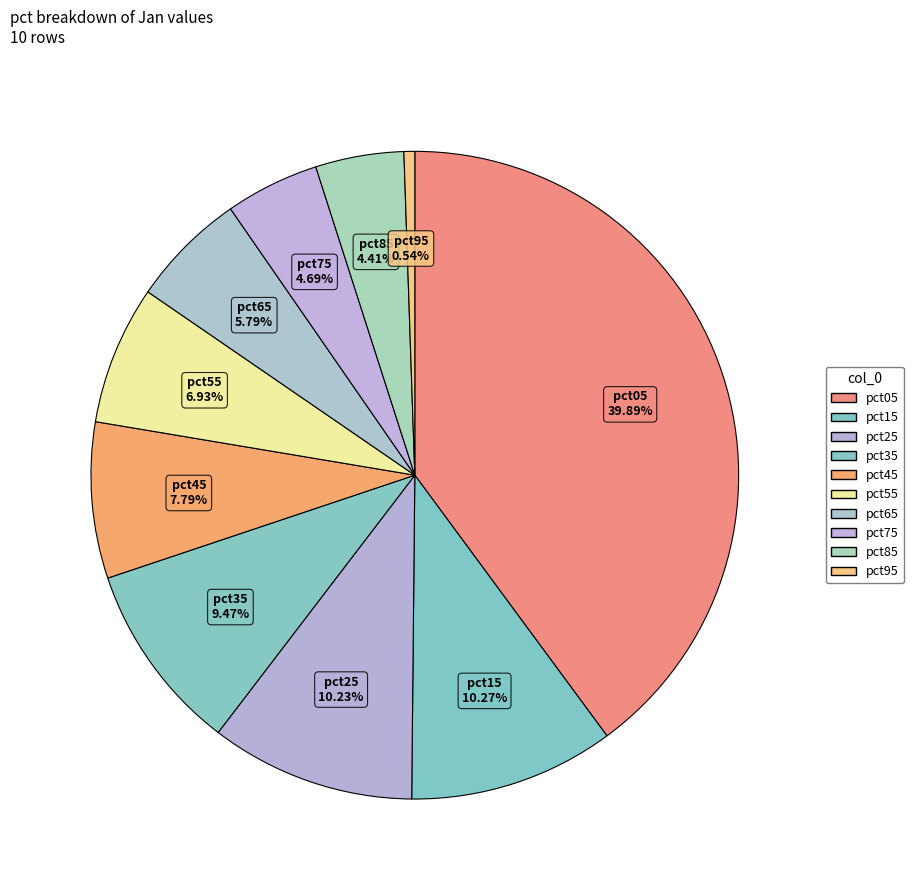

Count the number of slices in the pie.

10